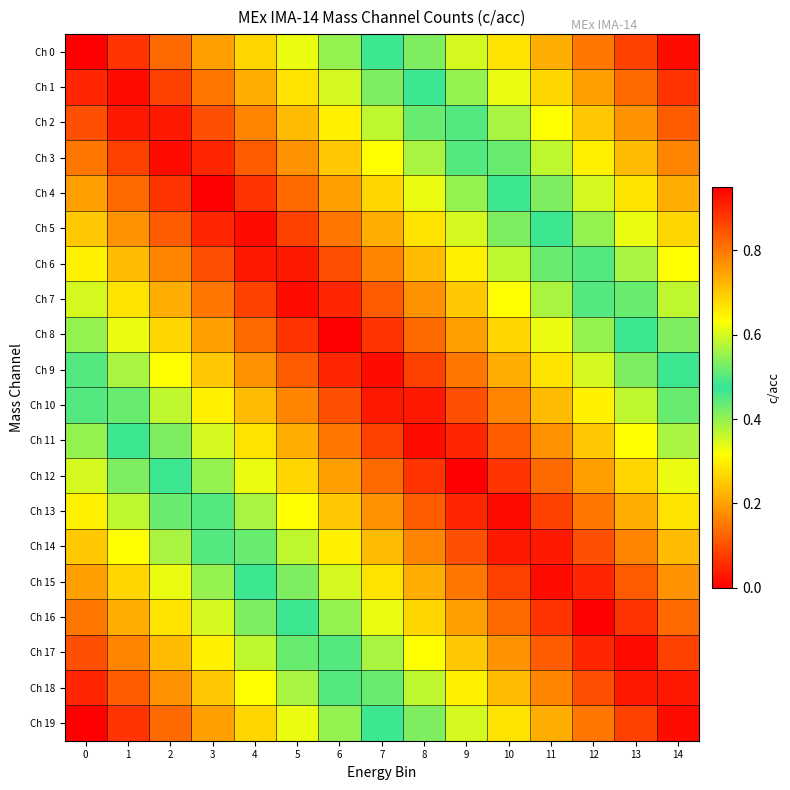

Reading left to right, transcribe all the data shown in this chart.

Ch 0: 0=0.0	1=0.1	2=0.1	3=0.2	4=0.3	5=0.3	6=0.4	7=0.5	8=0.5	9=0.6	10=0.7	11=0.7	12=0.8	13=0.9	14=0.9
Ch 1: 0=0.1	1=0.0	2=0.1	3=0.2	4=0.2	5=0.3	6=0.4	7=0.4	8=0.5	9=0.5	10=0.6	11=0.7	12=0.8	13=0.8	14=0.9
Ch 2: 0=0.1	1=0.0	2=0.0	3=0.1	4=0.2	5=0.2	6=0.3	7=0.4	8=0.4	9=0.5	10=0.6	11=0.6	12=0.7	13=0.8	14=0.8
Ch 3: 0=0.1	1=0.1	2=0.0	3=0.1	4=0.1	5=0.2	6=0.2	7=0.3	8=0.4	9=0.4	10=0.5	11=0.6	12=0.7	13=0.7	14=0.8
Ch 4: 0=0.2	1=0.1	2=0.1	3=0.0	4=0.1	5=0.1	6=0.2	7=0.3	8=0.3	9=0.4	10=0.5	11=0.5	12=0.6	13=0.7	14=0.7
Ch 5: 0=0.2	1=0.2	2=0.1	3=0.0	4=0.0	5=0.1	6=0.2	7=0.2	8=0.3	9=0.3	10=0.4	11=0.5	12=0.6	13=0.6	14=0.7
Ch 6: 0=0.3	1=0.2	2=0.2	3=0.1	4=0.0	5=0.0	6=0.1	7=0.2	8=0.2	9=0.3	10=0.4	11=0.4	12=0.5	13=0.6	14=0.6
Ch 7: 0=0.3	1=0.3	2=0.2	3=0.1	4=0.1	5=0.0	6=0.1	7=0.1	8=0.2	9=0.2	10=0.3	11=0.4	12=0.5	13=0.5	14=0.6
Ch 8: 0=0.4	1=0.3	2=0.3	3=0.2	4=0.1	5=0.1	6=0.0	7=0.1	8=0.1	9=0.2	10=0.3	11=0.3	12=0.4	13=0.5	14=0.5
Ch 9: 0=0.5	1=0.4	2=0.3	3=0.2	4=0.2	5=0.1	6=0.0	7=0.0	8=0.1	9=0.1	10=0.2	11=0.3	12=0.4	13=0.4	14=0.5
Ch 10: 0=0.5	1=0.4	2=0.4	3=0.3	4=0.2	5=0.2	6=0.1	7=0.0	8=0.0	9=0.1	10=0.2	11=0.2	12=0.3	13=0.4	14=0.4
Ch 11: 0=0.6	1=0.5	2=0.4	3=0.4	4=0.3	5=0.2	6=0.2	7=0.1	8=0.0	9=0.0	10=0.1	11=0.2	12=0.2	13=0.3	14=0.4
Ch 12: 0=0.6	1=0.5	2=0.5	3=0.4	4=0.3	5=0.3	6=0.2	7=0.1	8=0.1	9=0.0	10=0.1	11=0.1	12=0.2	13=0.3	14=0.3
Ch 13: 0=0.7	1=0.6	2=0.5	3=0.5	4=0.4	5=0.3	6=0.2	7=0.2	8=0.1	9=0.1	10=0.0	11=0.1	12=0.2	13=0.2	14=0.3
Ch 14: 0=0.7	1=0.6	2=0.6	3=0.5	4=0.4	5=0.4	6=0.3	7=0.2	8=0.2	9=0.1	10=0.0	11=0.0	12=0.1	13=0.2	14=0.2
Ch 15: 0=0.8	1=0.7	2=0.6	3=0.6	4=0.5	5=0.4	6=0.3	7=0.3	8=0.2	9=0.2	10=0.1	11=0.0	12=0.1	13=0.1	14=0.2
Ch 16: 0=0.8	1=0.7	2=0.7	3=0.6	4=0.5	5=0.5	6=0.4	7=0.3	8=0.3	9=0.2	10=0.1	11=0.1	12=0.0	13=0.1	14=0.1
Ch 17: 0=0.8	1=0.8	2=0.7	3=0.6	4=0.6	5=0.5	6=0.4	7=0.4	8=0.3	9=0.2	10=0.2	11=0.1	12=0.0	13=0.0	14=0.1
Ch 18: 0=0.9	1=0.8	2=0.8	3=0.7	4=0.6	5=0.6	6=0.5	7=0.4	8=0.4	9=0.3	10=0.2	11=0.2	12=0.1	13=0.0	14=0.0
Ch 19: 0=0.9	1=0.9	2=0.8	3=0.8	4=0.7	5=0.6	6=0.5	7=0.5	8=0.4	9=0.3	10=0.3	11=0.2	12=0.1	13=0.1	14=0.0